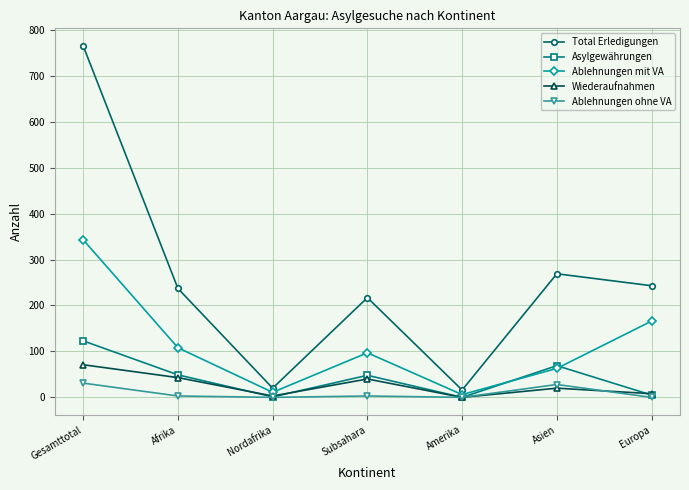

At which label does Total Erledigungen reach its peak?

Gesamttotal